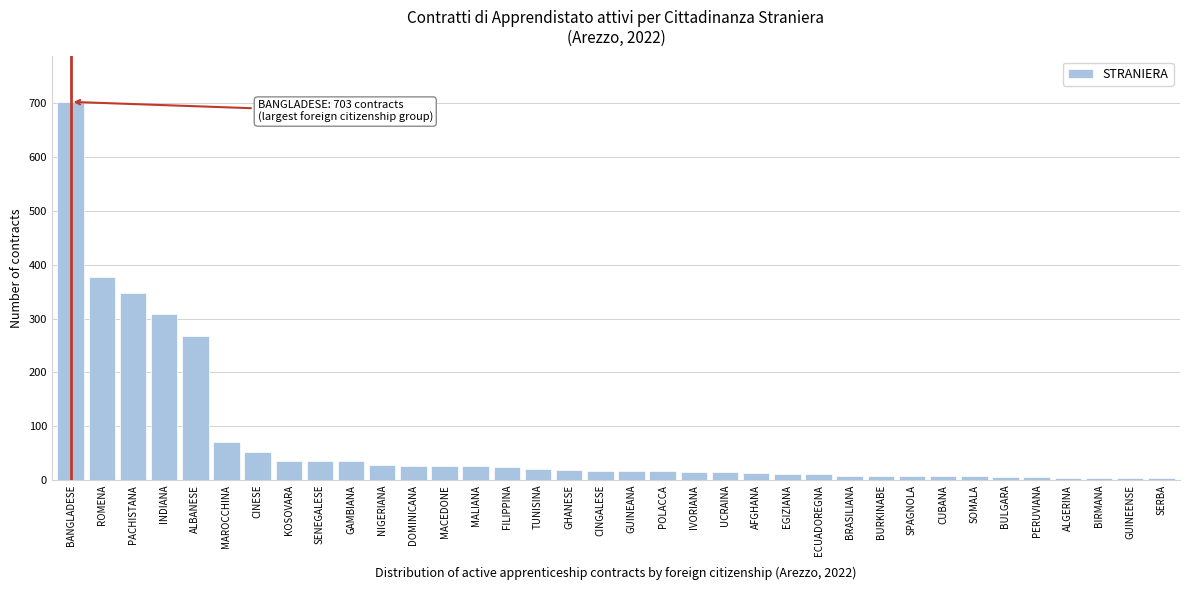

What is the ratio of the value at SENEGALESE to the value at CINGALESE?

2.2